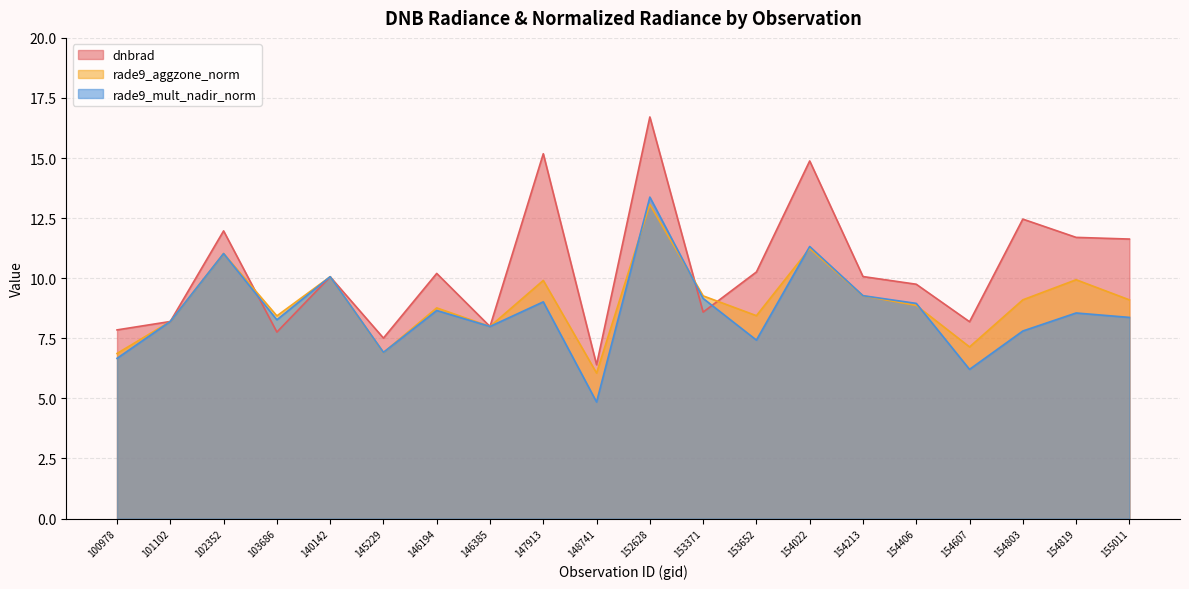

Which series has the largest total across all categories?

dnbrad